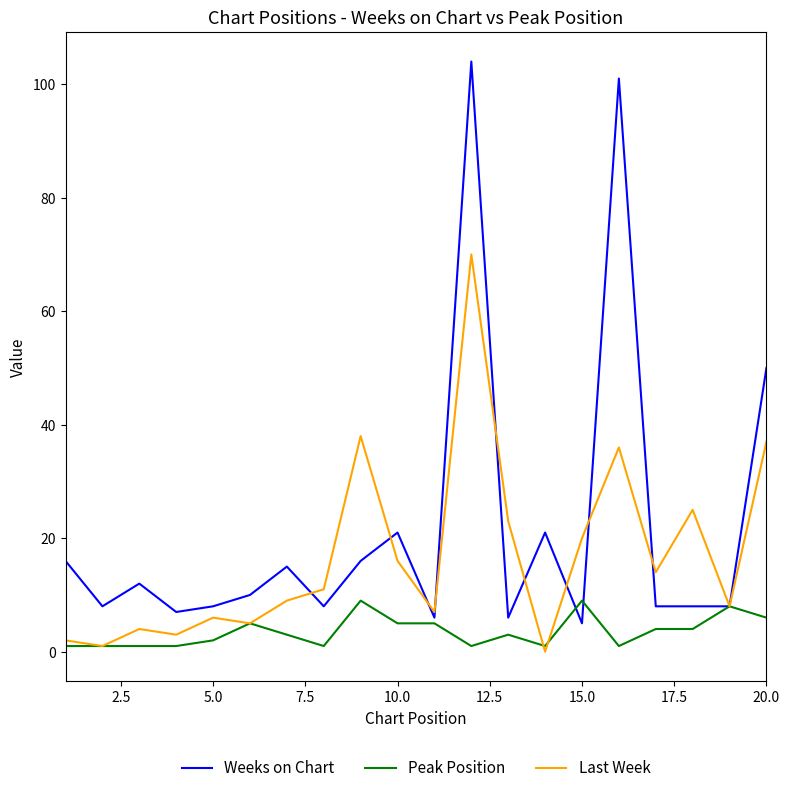

Is this an area chart (filled region under the line)?

No